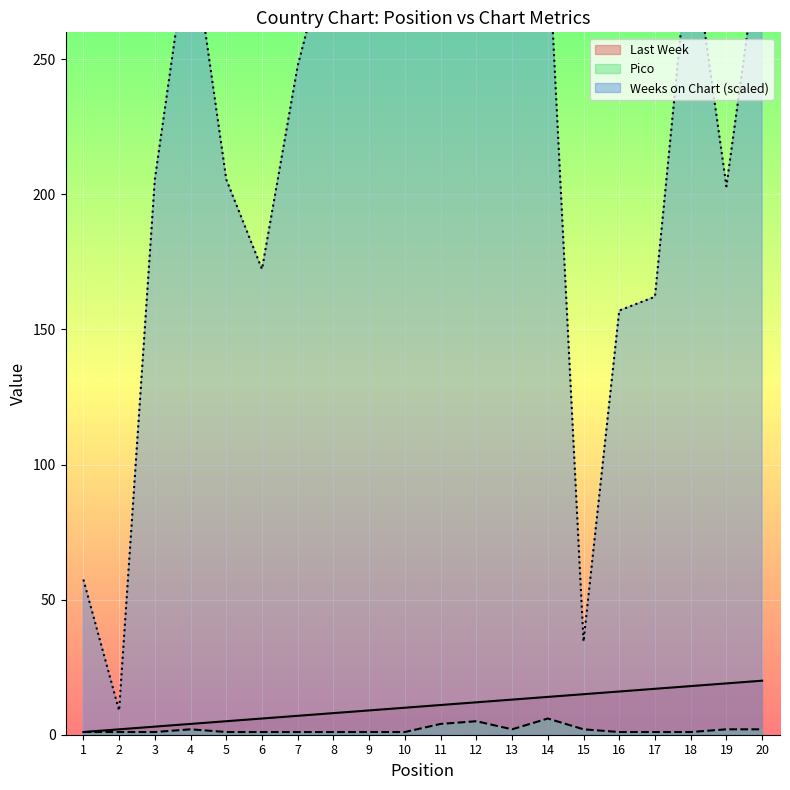

Reading left to right, what are all the values shown in this chart?

Last Week: 1=1.0	2=2.0	3=3.0	4=4.0	5=5.0	6=6.0	7=7.0	8=8.0	9=9.0	10=10.0	11=11.0	12=12.0	13=13.0	14=14.0	15=15.0	16=16.0	17=17.0	18=18.0	19=19.0	20=20.0
Weeks on Chart: 1=57.4	2=8.9	3=205.5	4=298.7	5=205.5	6=172.3	7=247.7	8=298.7	9=300.0	10=297.4	11=300.0	12=300.0	13=300.0	14=297.4	15=34.5	16=157.0	17=162.1	18=297.4	19=203.0	20=300.0
Pico: 1=1.0	2=1.0	3=1.0	4=2.0	5=1.0	6=1.0	7=1.0	8=1.0	9=1.0	10=1.0	11=4.0	12=5.0	13=2.0	14=6.0	15=2.0	16=1.0	17=1.0	18=1.0	19=2.0	20=2.0